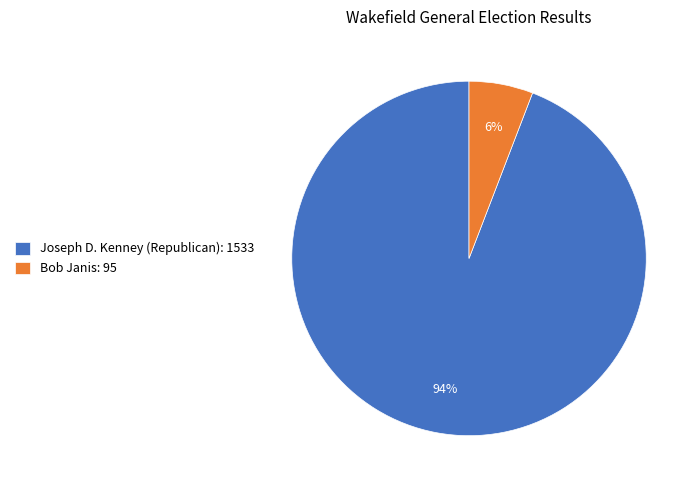

Is it true that Joseph D. Kenney (Republican): 1533 is 94% of the pie?

True